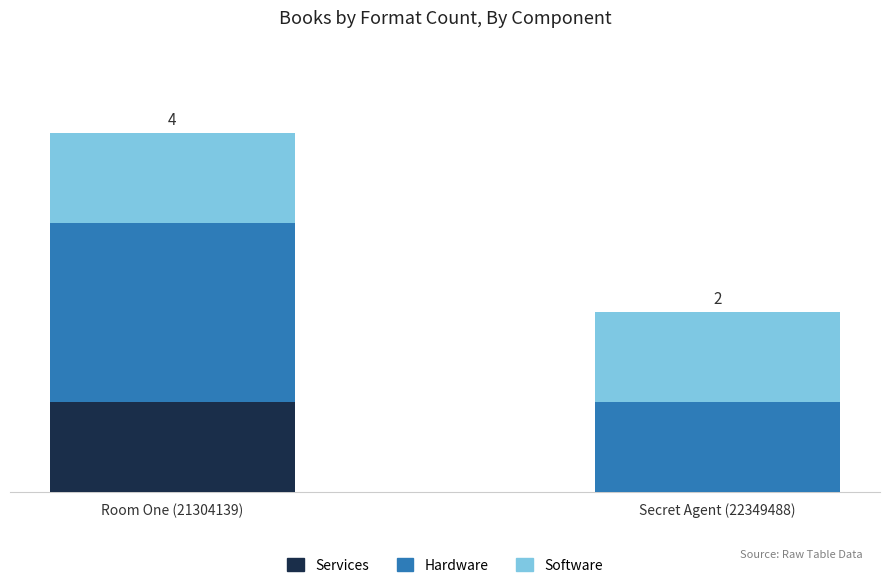

What are all the series names shown in the legend?

Services, Hardware, Software